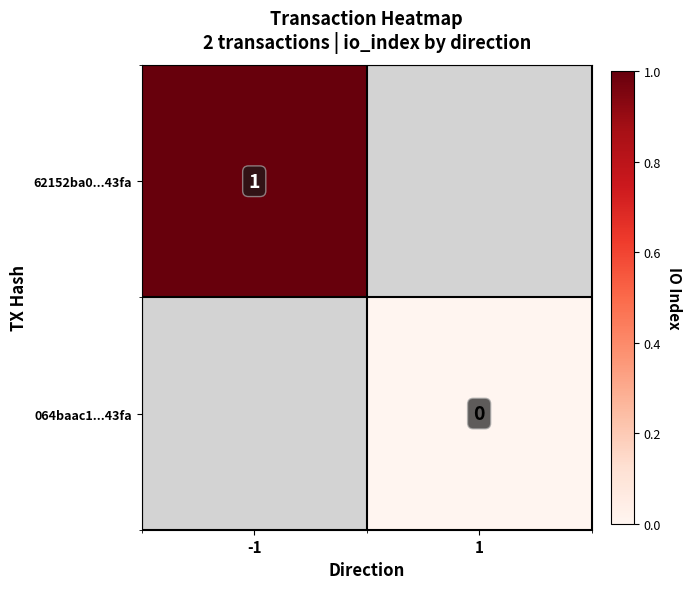

Is it true that 62152ba0...43fa equals 1 at -1?

True